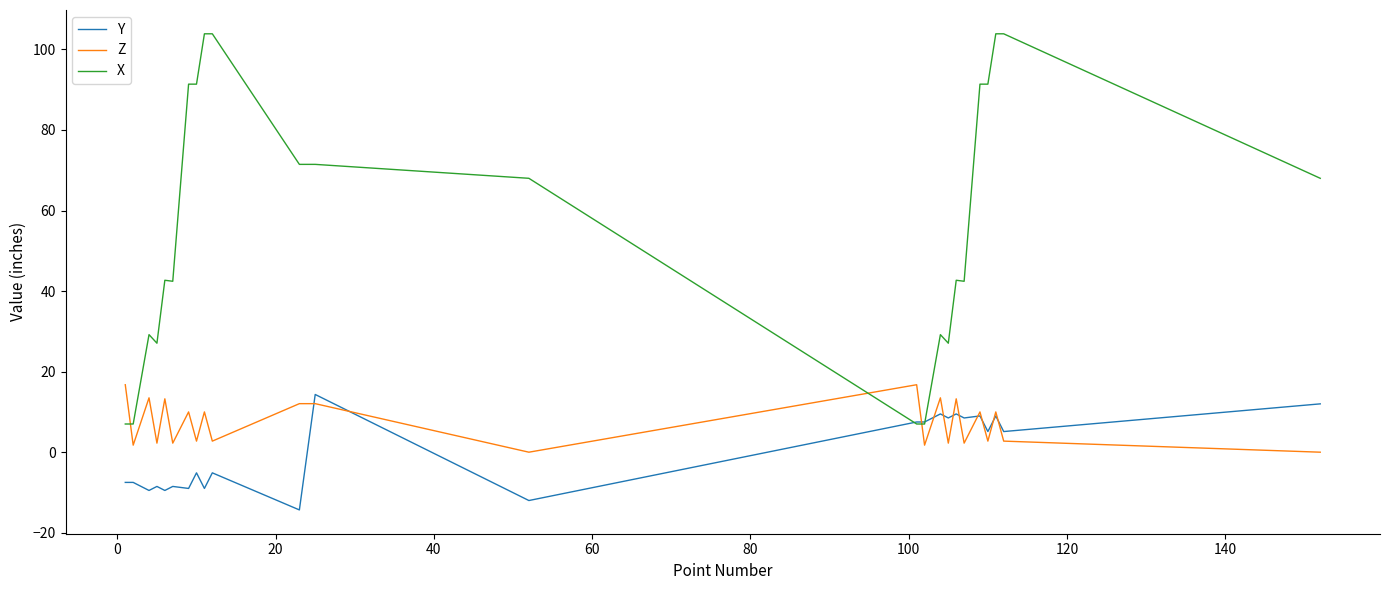

After their last crossing, which series has the higher values: Y or X?

X